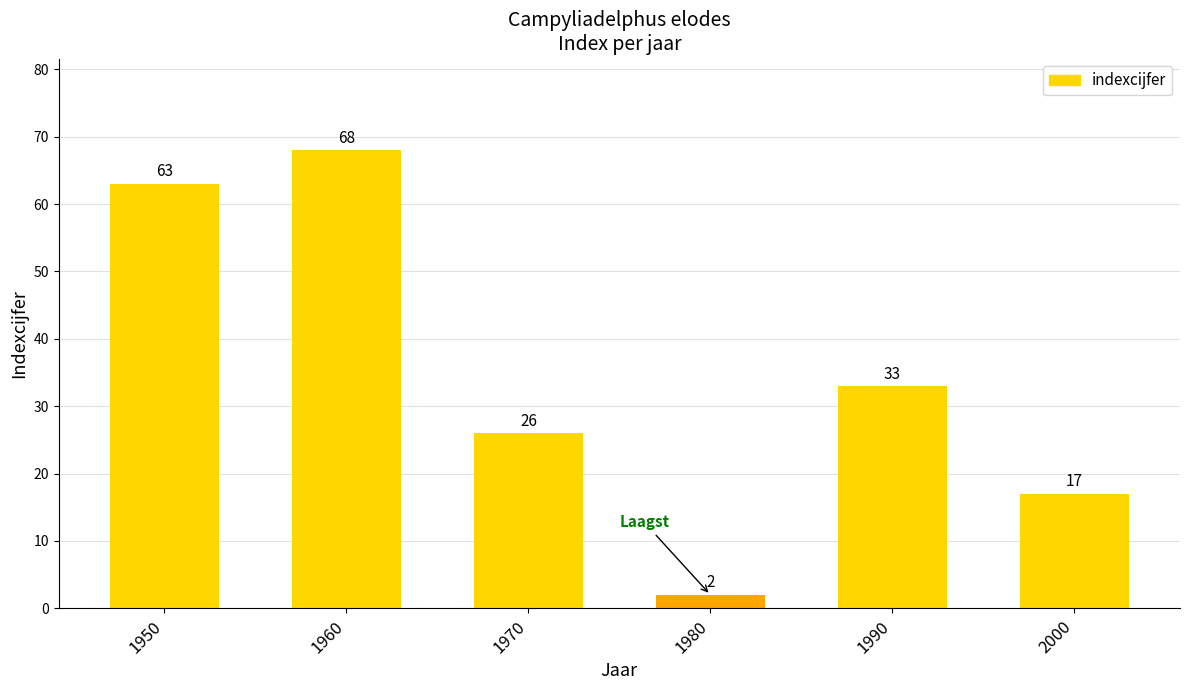

What is the value of the 3rd bar from the left?

26